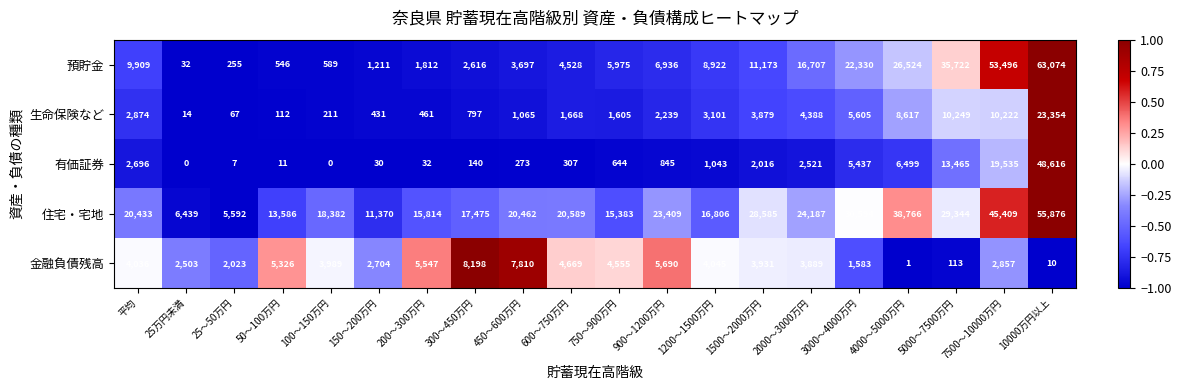

What is the sum of all 預貯金 values?

276054